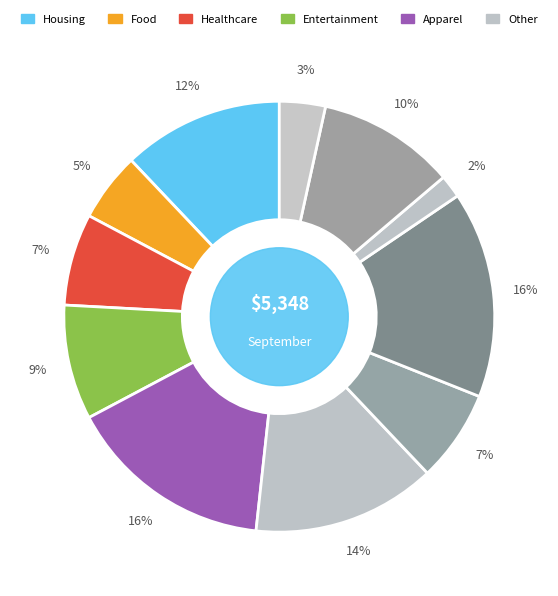

How many slices are in this pie chart?

11